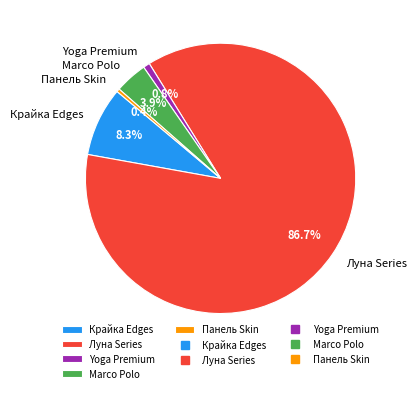

Combined, do Луна Series and Yoga Premium account for over 50%?

Yes